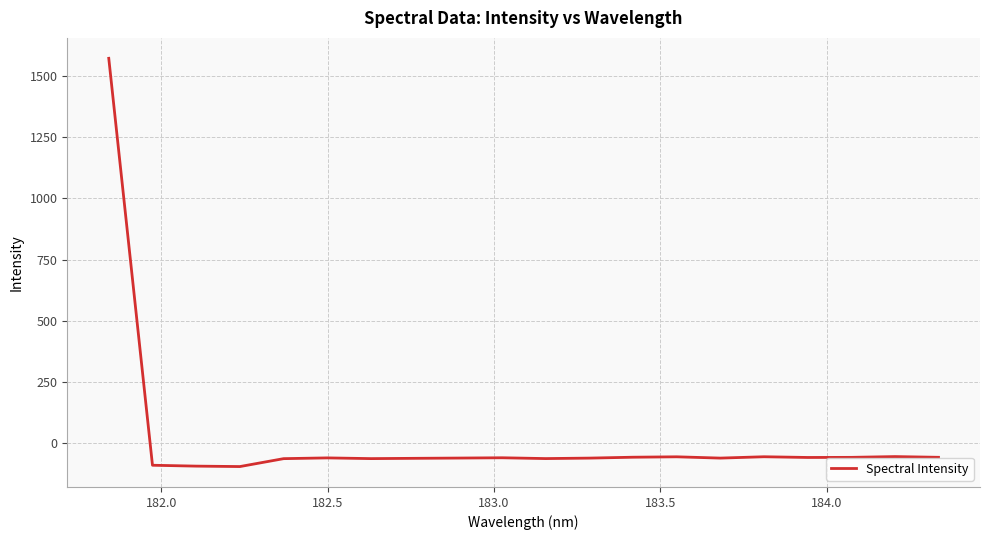

What is the difference between the maximum and minimum values?

1666.0